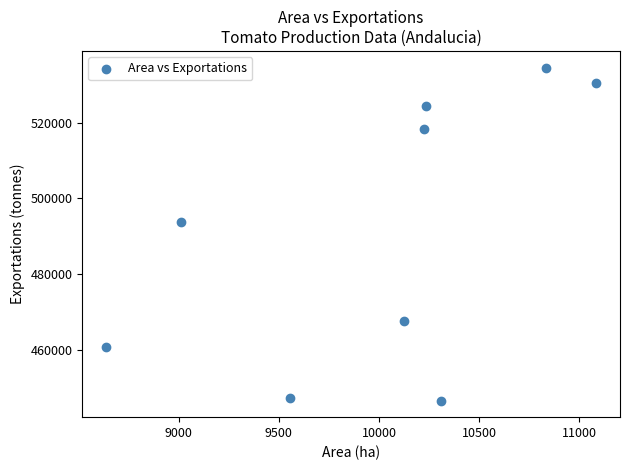

What is the range of Y values (max minus min)?

87976